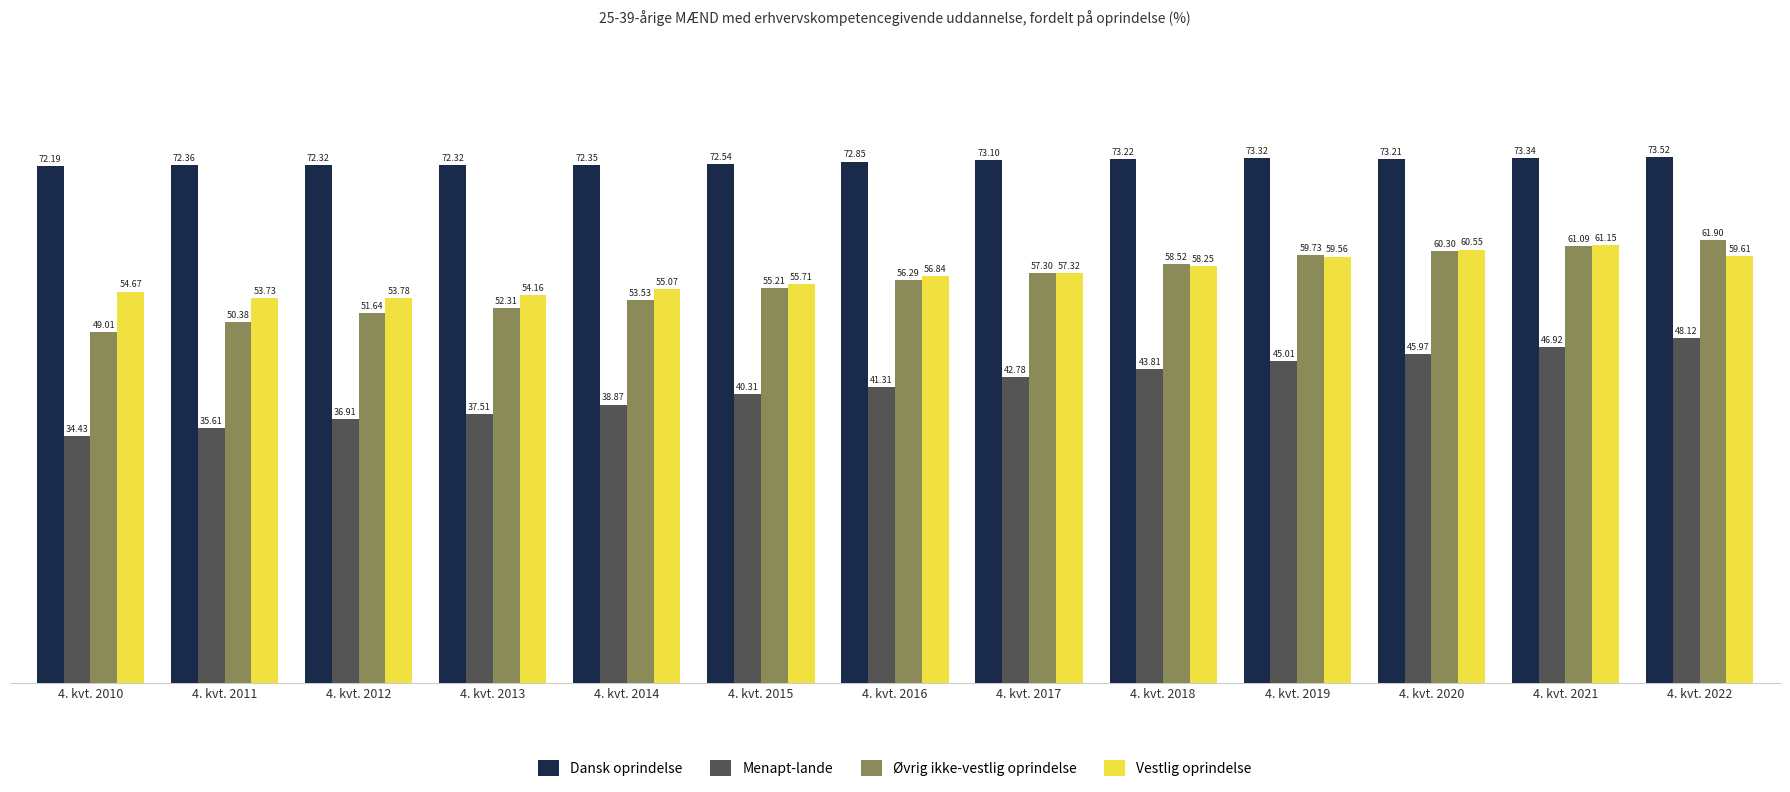

What is the difference between the maximum and minimum values in the Vestlig oprindelse series?

7.4